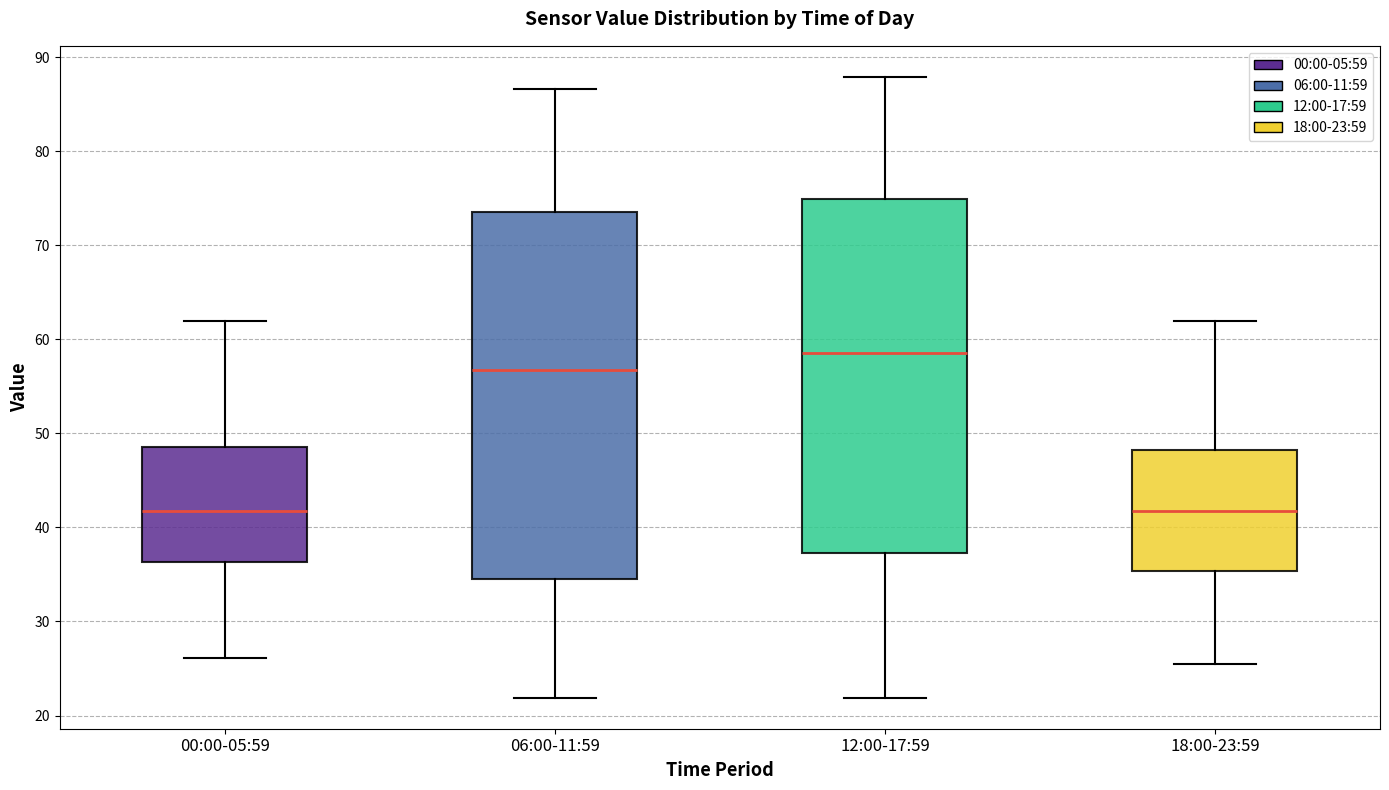

Reading left to right, transcribe this box plot: for each box, give where its median line is, the range the box spans, and where its two whiskers end, as read against the y-axis. The values are not printed on the chart, so give them approximately, as read against the axis.

00:00-05:59: median 42, box 36 to 49, whiskers 26 to 62
06:00-11:59: median 57, box 35 to 74, whiskers 22 to 87
12:00-17:59: median 59, box 37 to 75, whiskers 22 to 88
18:00-23:59: median 42, box 35 to 48, whiskers 26 to 62